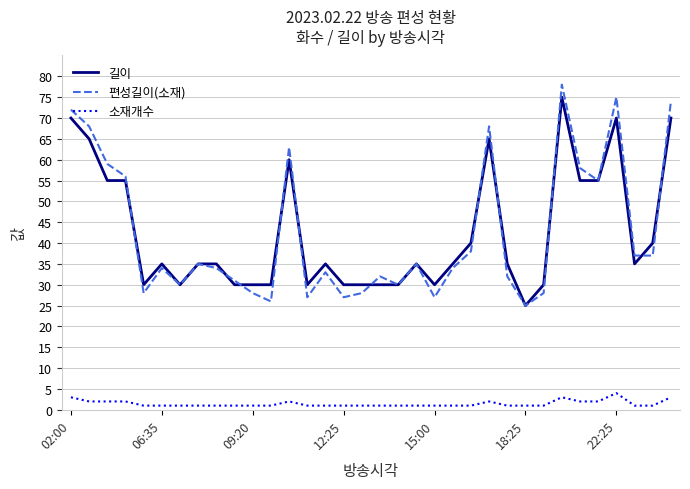

True or false: 길이 and 소재개수 cross at least once.

False